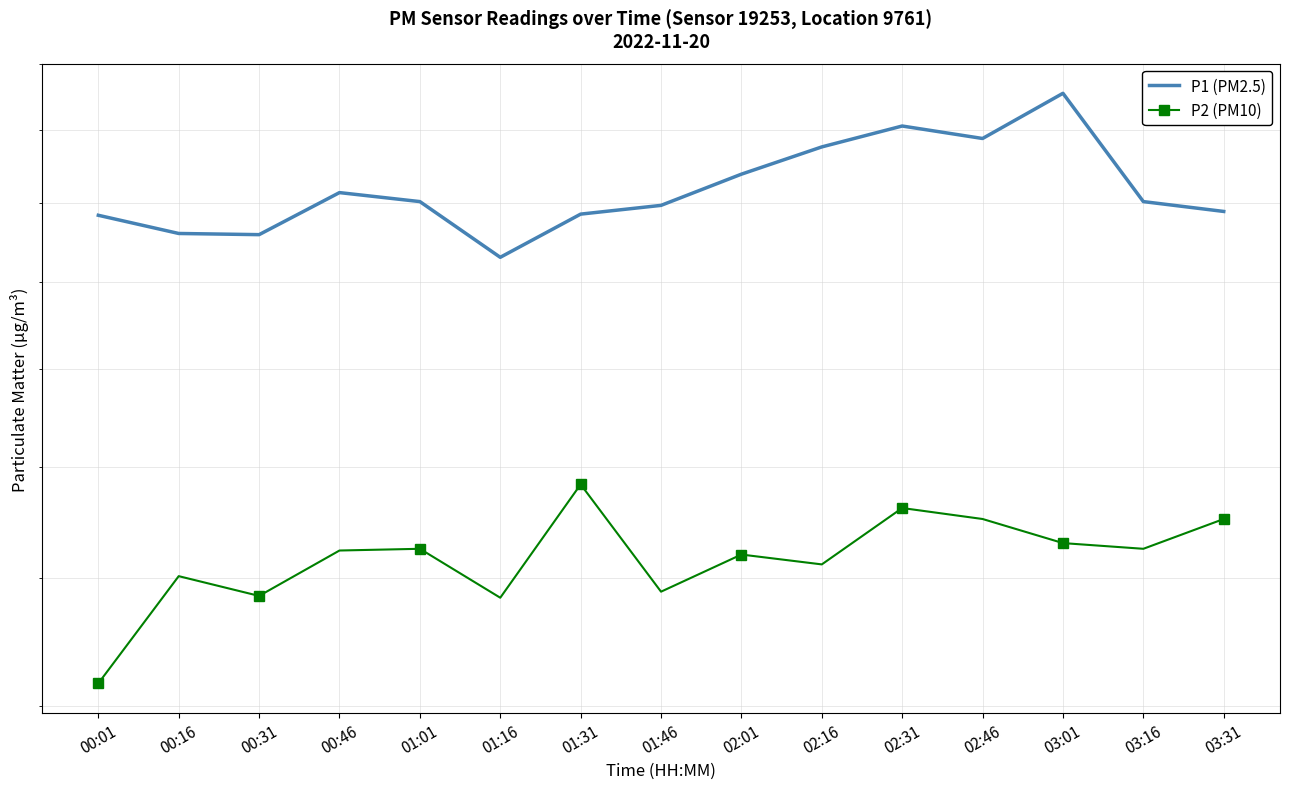

What position from the right is 00:46?

12